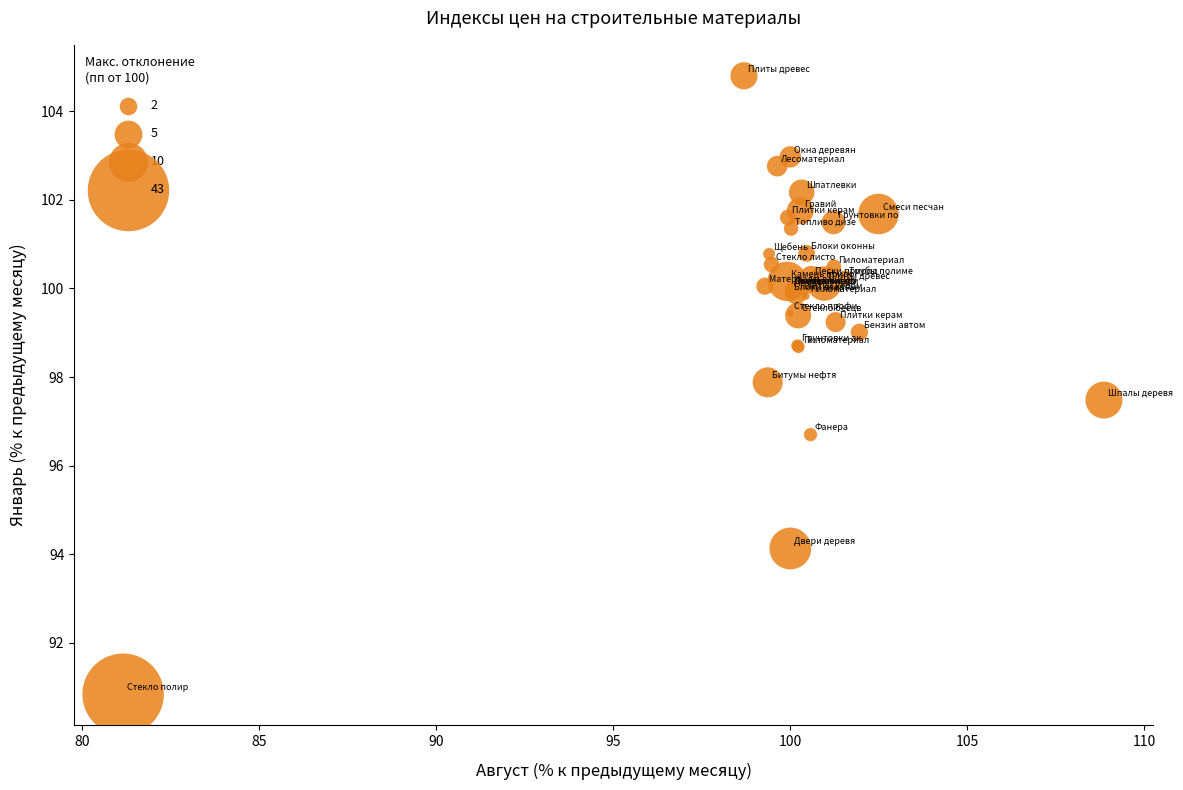

What Y value in the scatter plot is closest to 97?

96.7